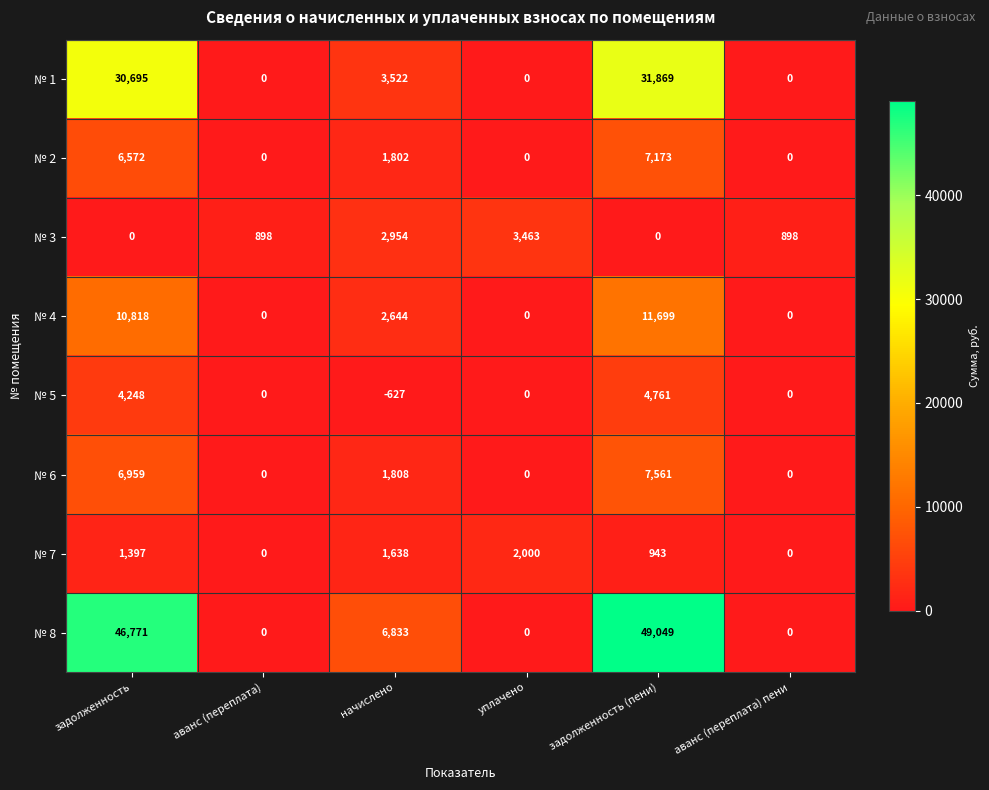

At which label does № 5 reach its minimum?

начислено